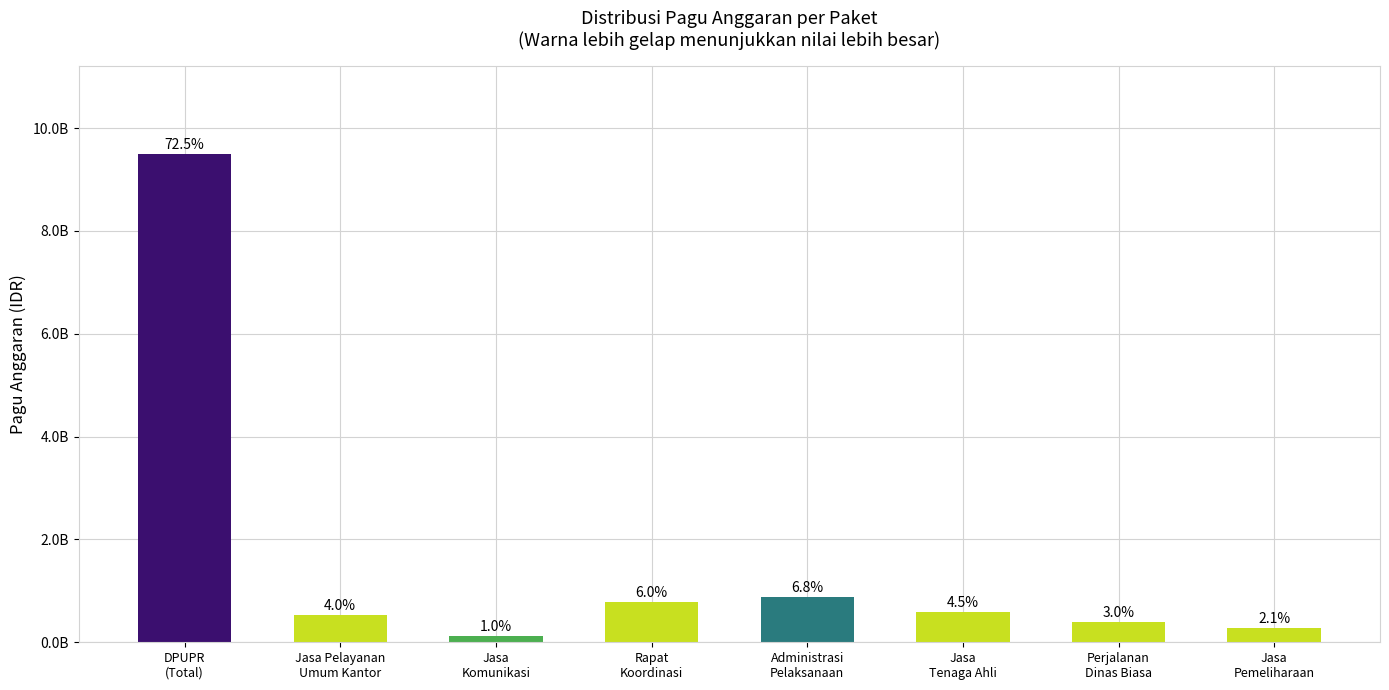

Are the bars horizontal?

No